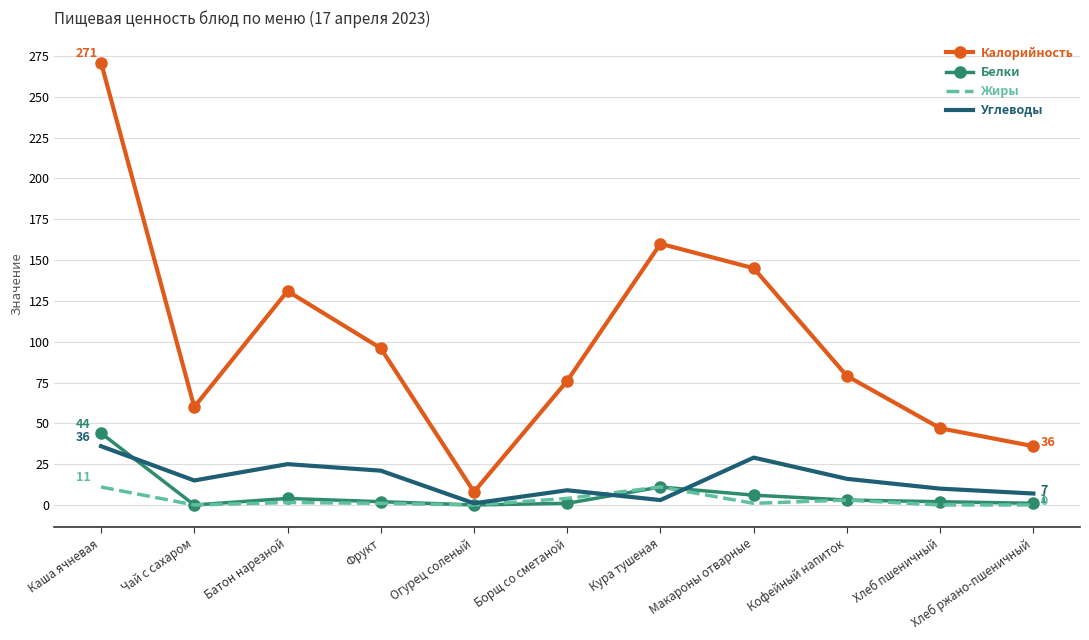

What is the maximum value for Жиры?

11.0